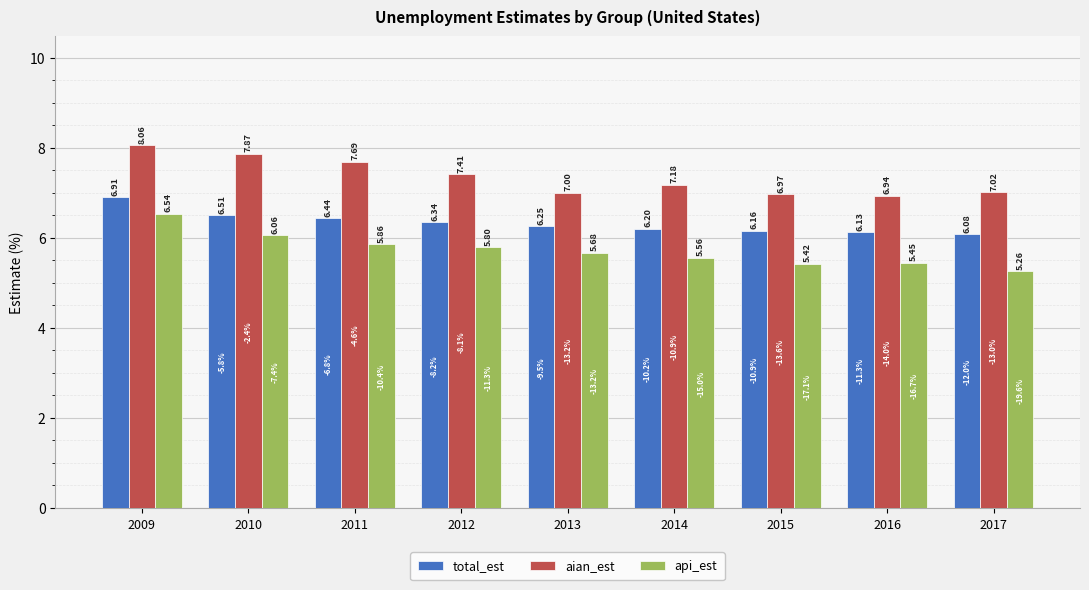

The total_est series shows 9.0 at 2015. True or false?

False